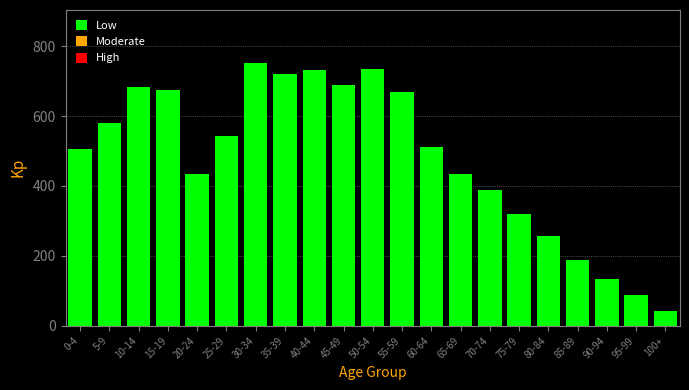

Reading left to right, extract all data points from this chart.

507	580	683	676	435	542	753	720	732	689	736	669	512	435	389	321	256	189	134	87	42